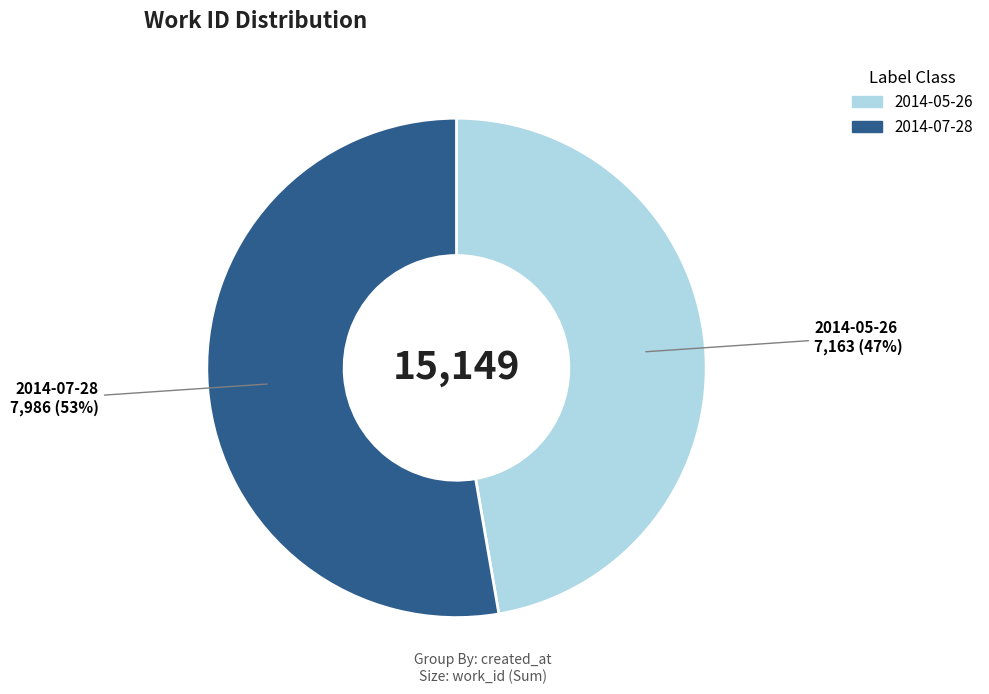

Which slice represents more than half of the pie?

2014-07-28